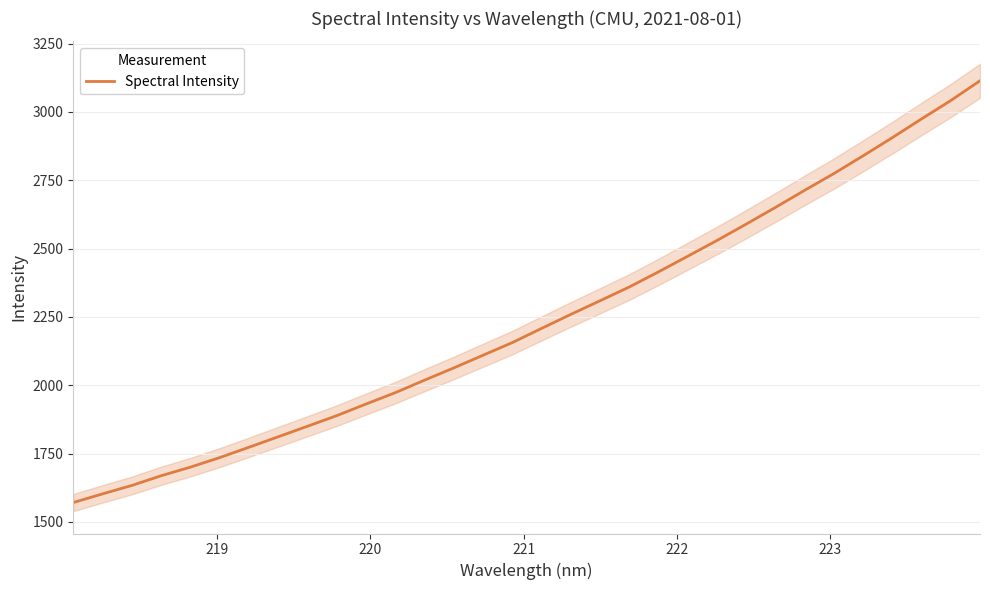

What is the average value?

2238.7